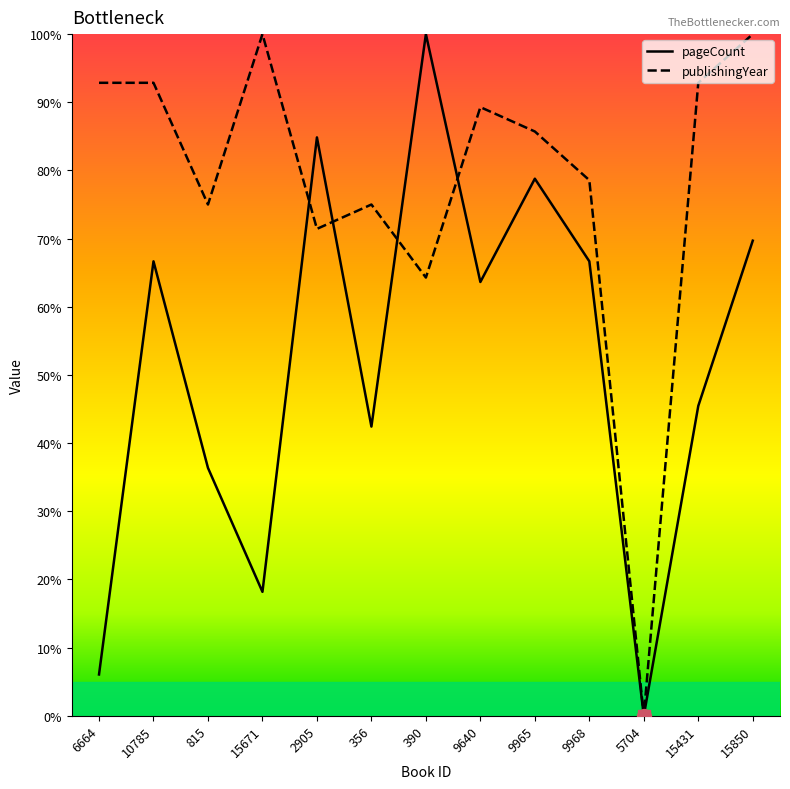

Between 6664 and 15431, which series saw the biggest shift?

pageCount